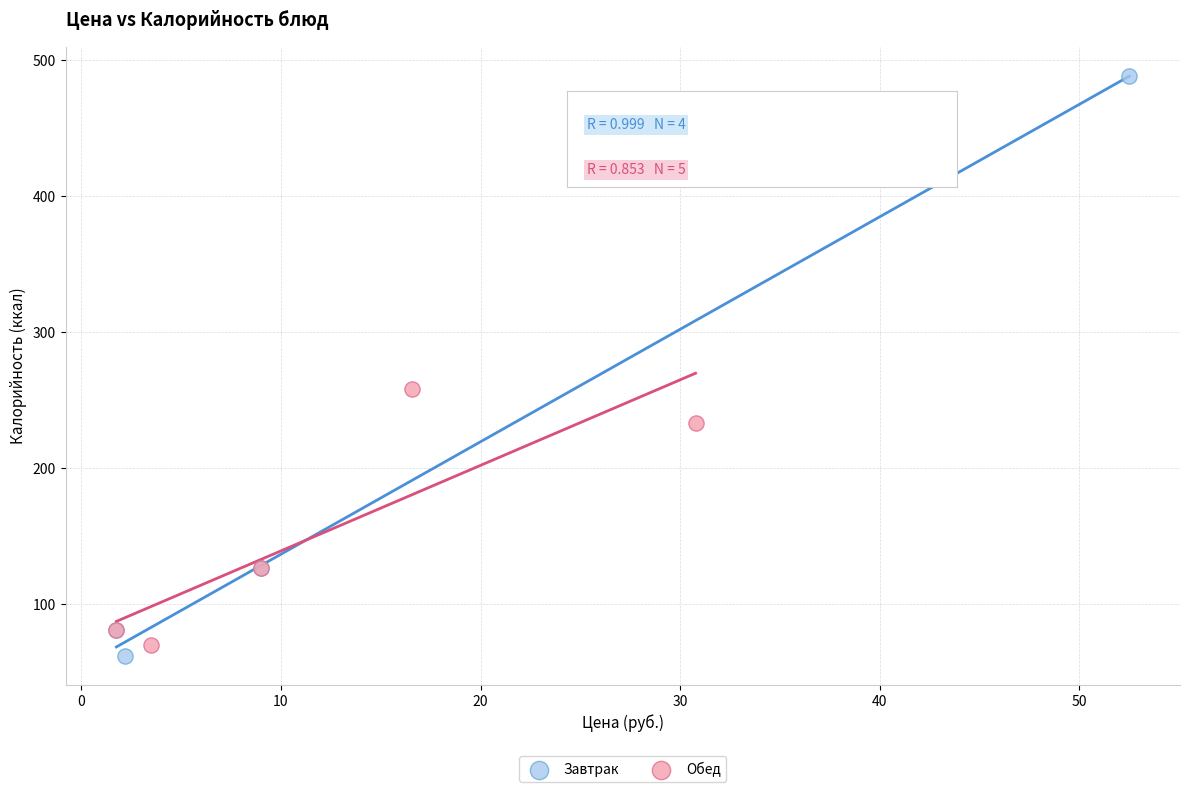

Which series has the largest Y range (max minus min)?

Завтрак